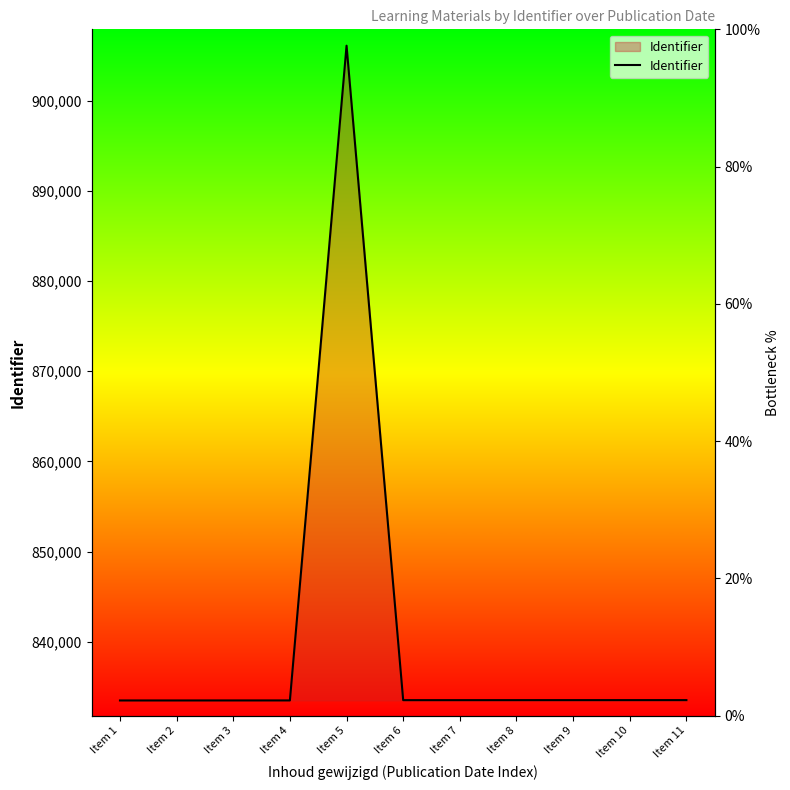

What is the minimum value shown in the chart?

833498